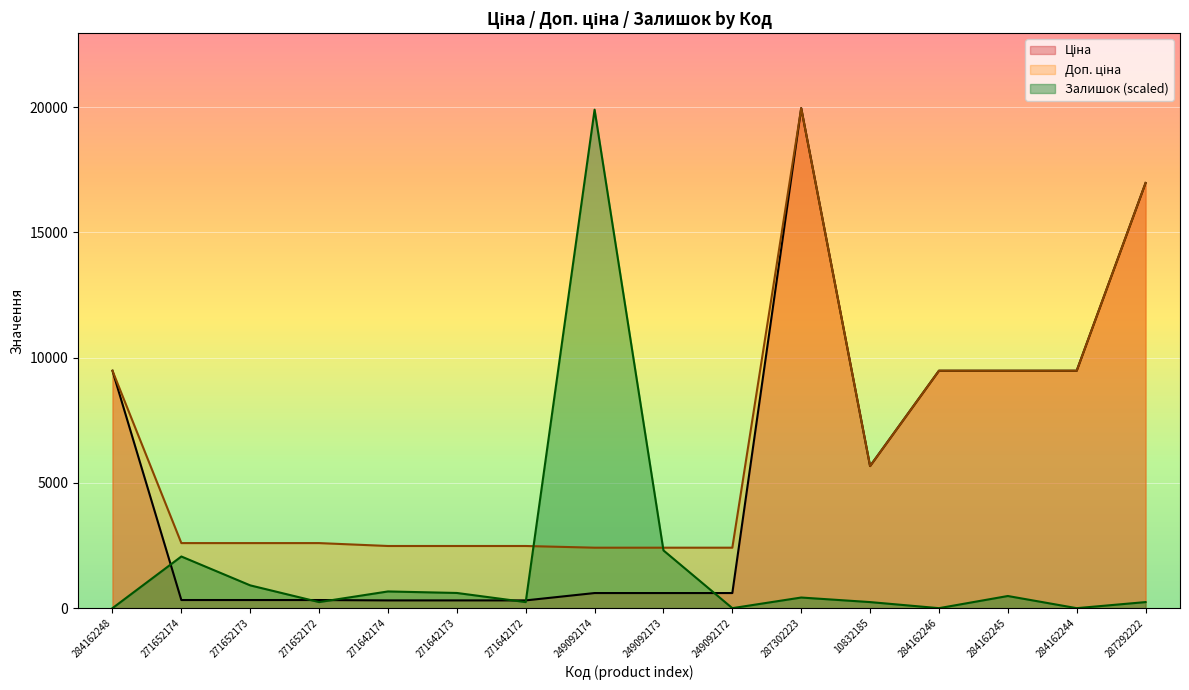

What is the difference between the maximum and minimum values in the Доп. ціна series?

17549.3